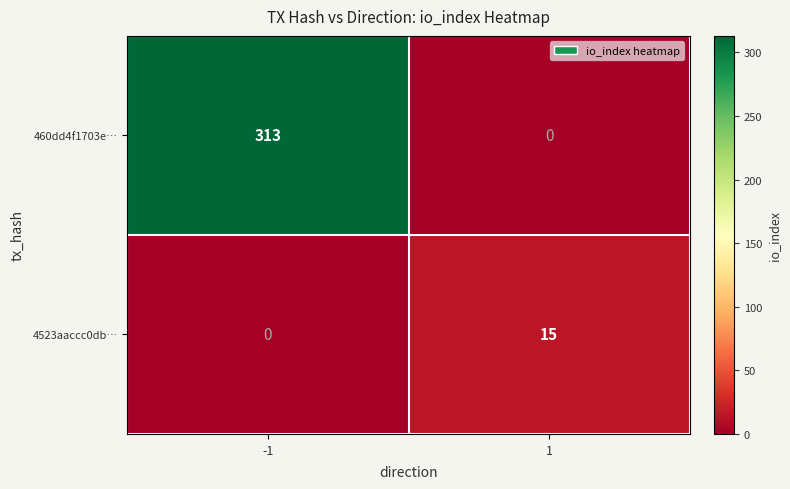

What is the total value across all series at 1?

15